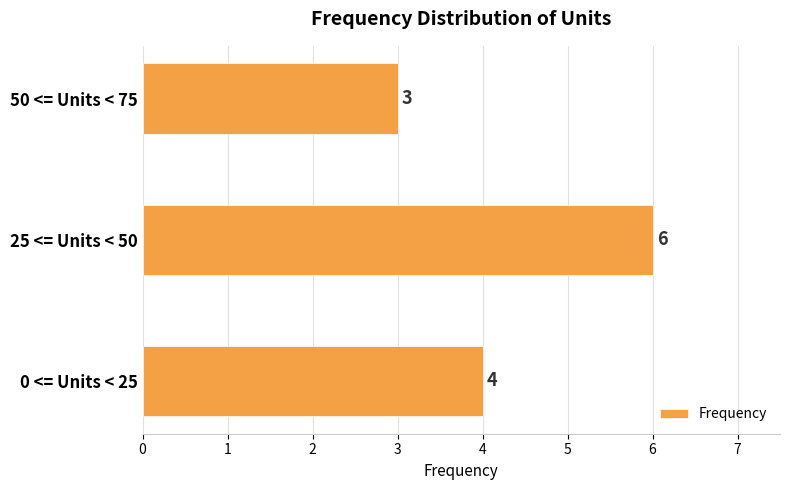

What is the sum of all values?

13